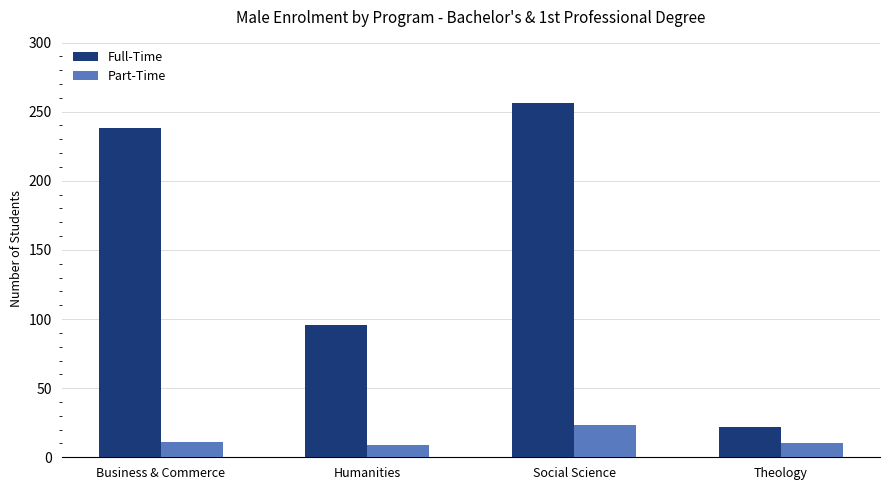

What is the sum of all Full-Time values?

612